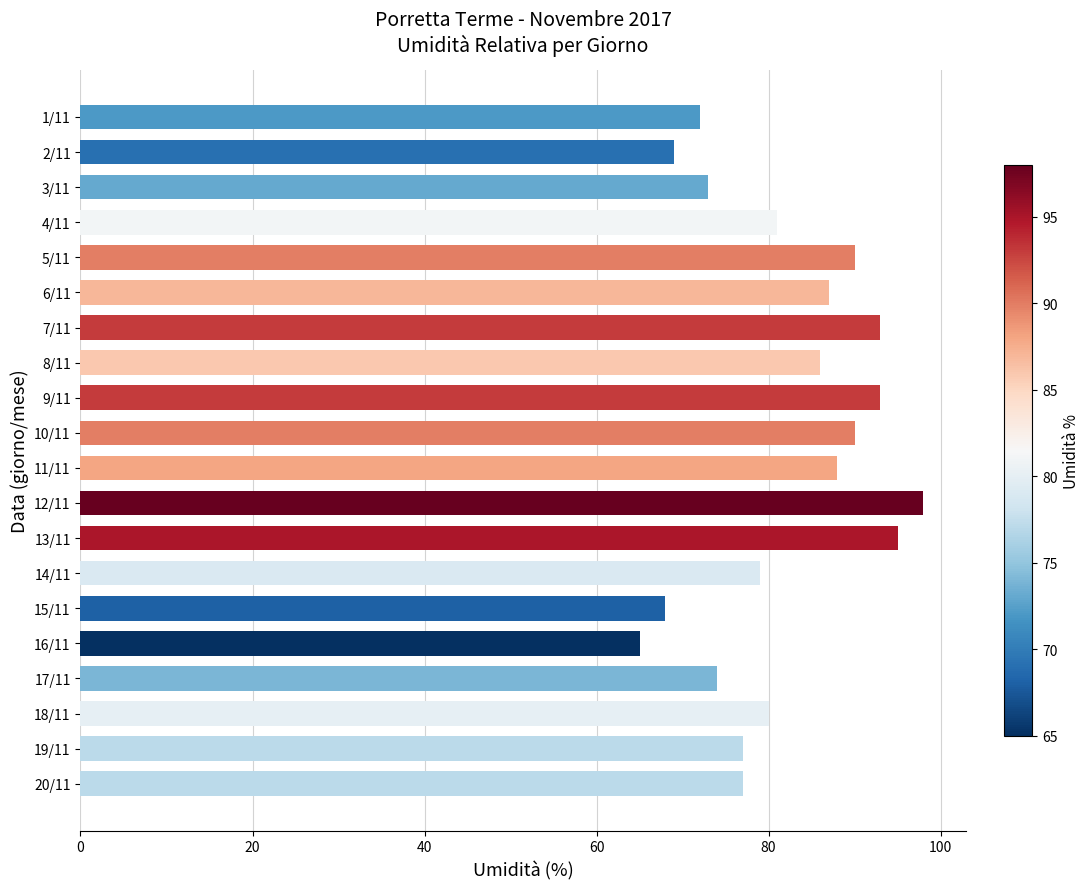

Approximately how many times larger is the value at 1/11 compared to 9/11?

0.8